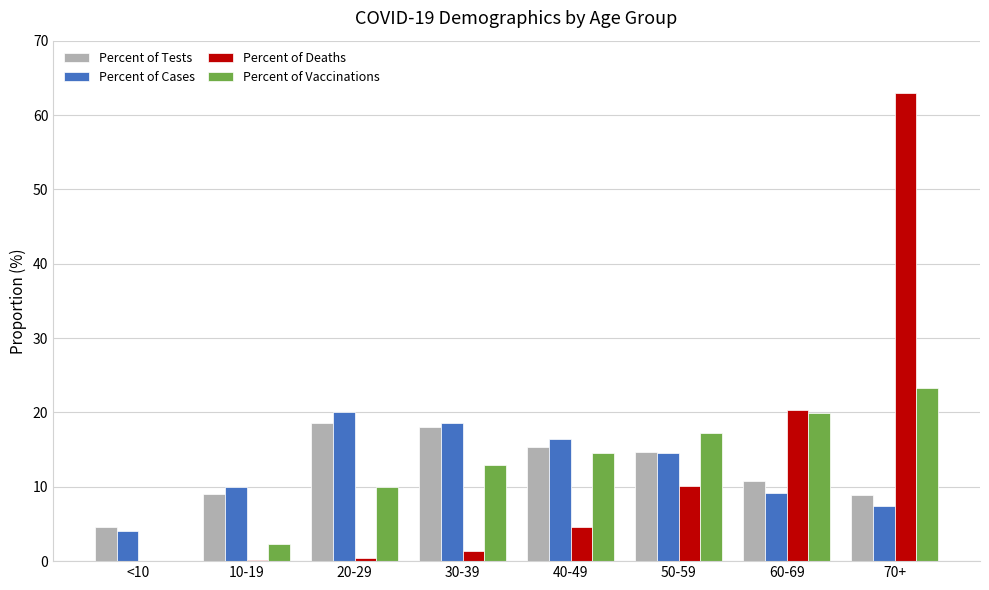

What is the highest value of the Percent of Cases series?

20.1